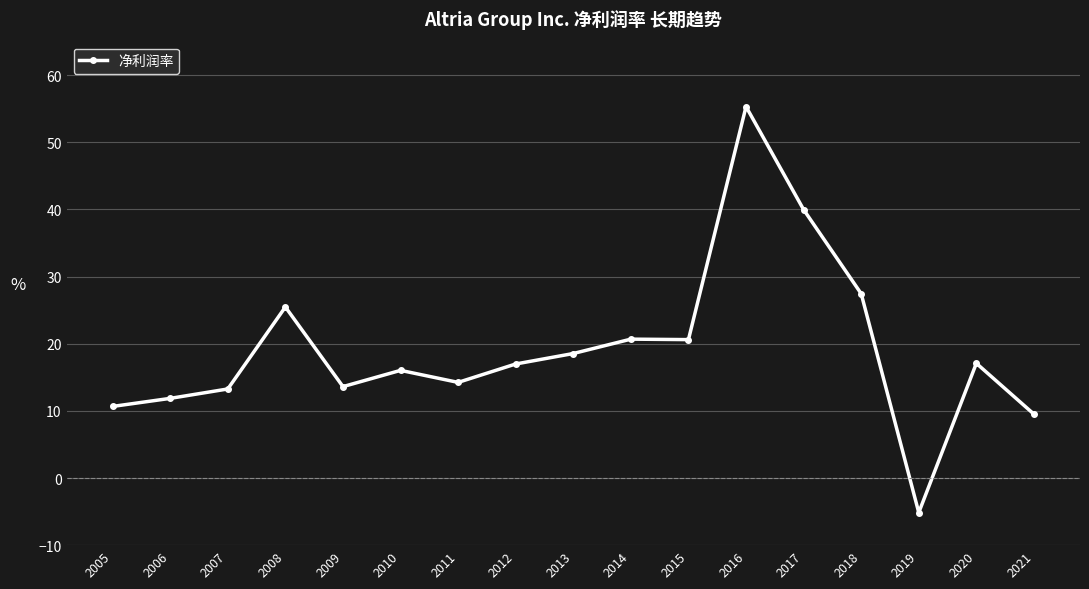

What is the approximate value at 2006?

11.9